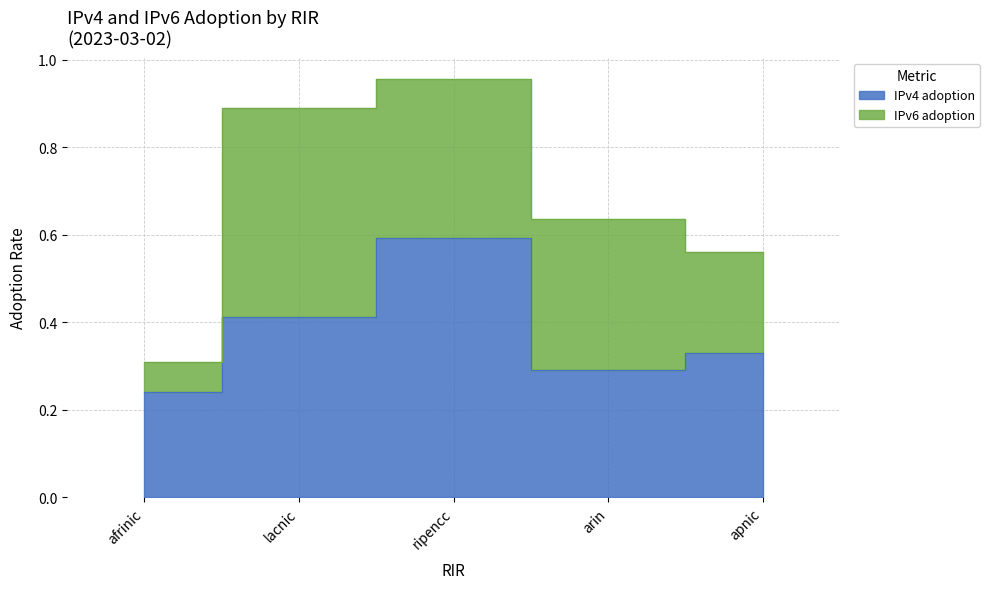

List the labels in order of value, largest first.

ripencc, lacnic, apnic, arin, afrinic